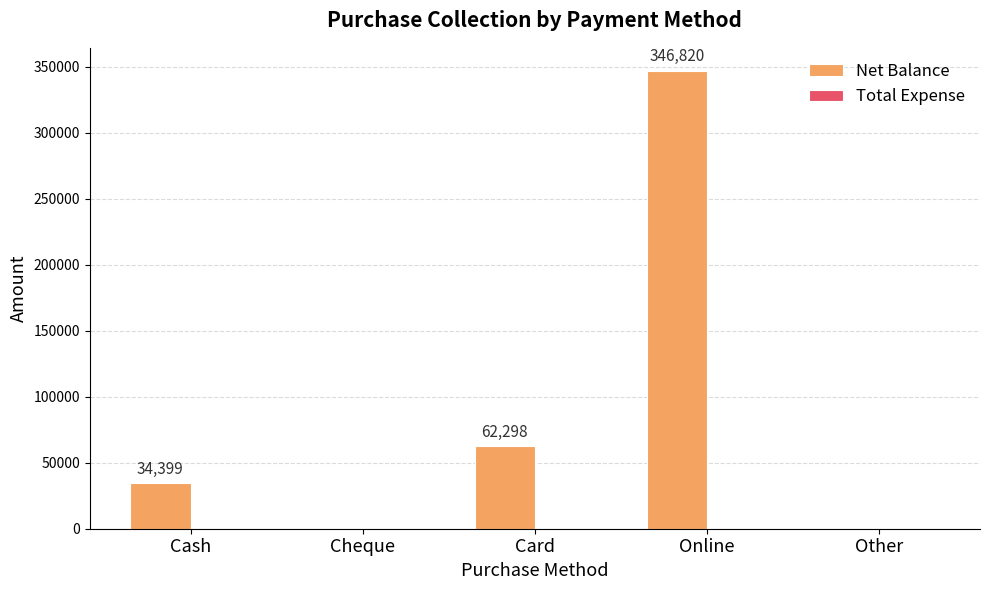

Reading right to left, what are all the values shown in this chart?

Other=0	Online=346820	Card=62298	Cheque=0	Cash=34399